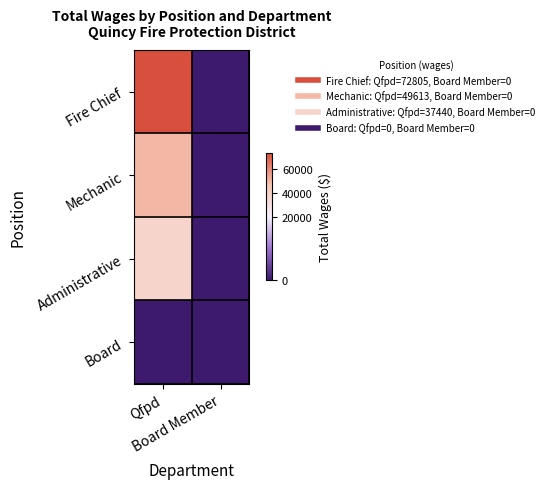

Which series has the largest total across all categories?

Fire Chief